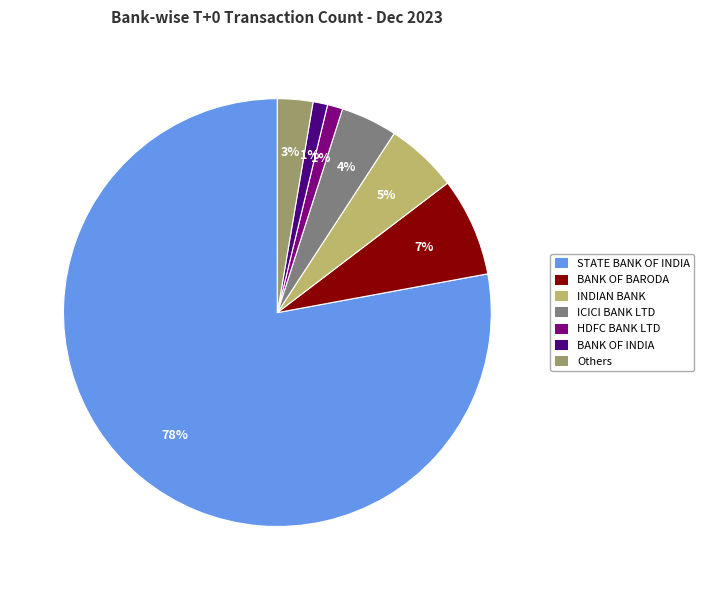

Which category has the biggest portion of the pie?

STATE BANK OF INDIA